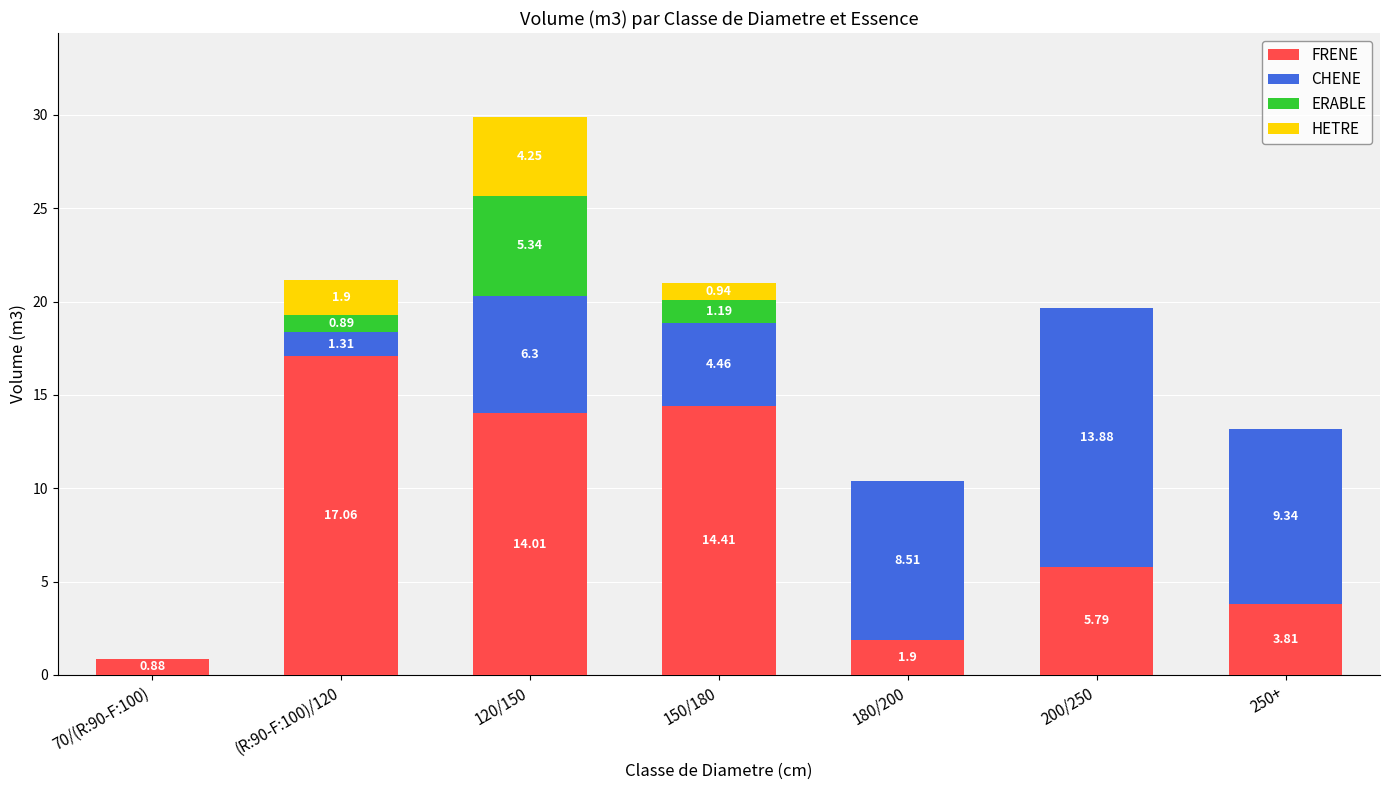

At which category is the sum across all series the highest?

120/150